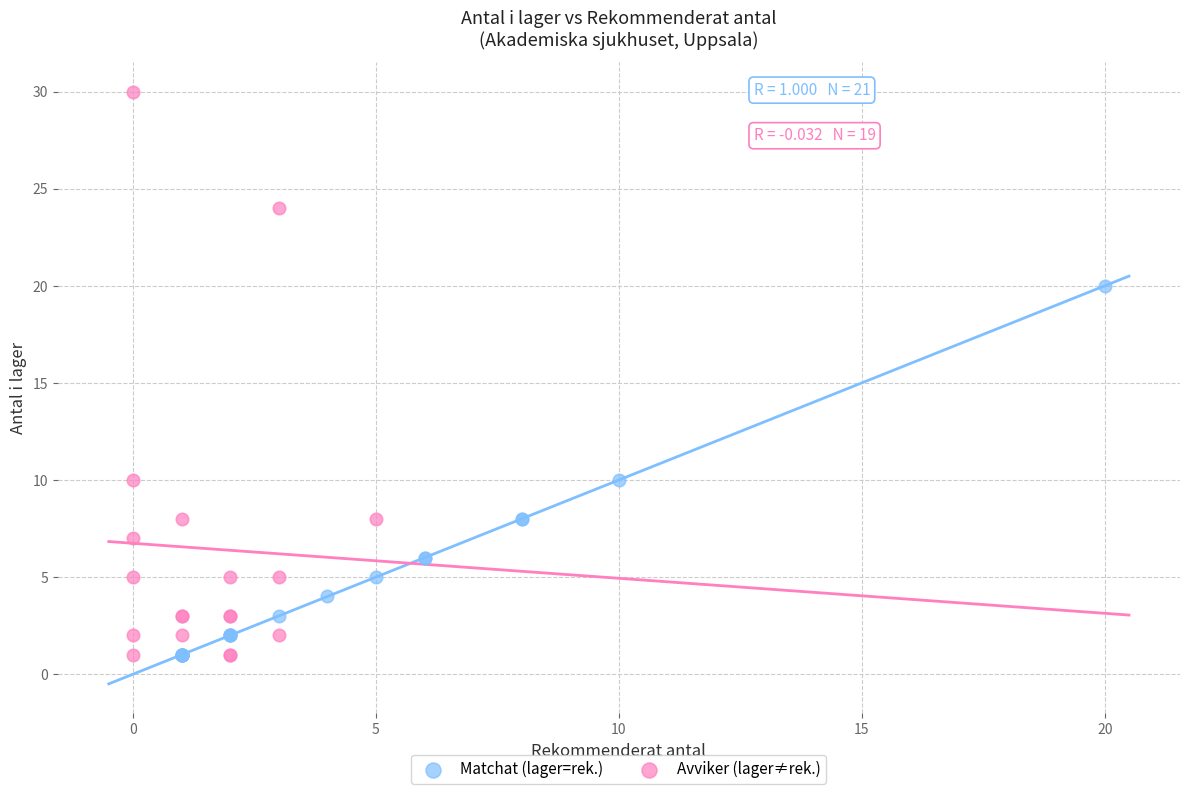

Which series has the largest Y range (max minus min)?

Avviker (lager≠rek.)